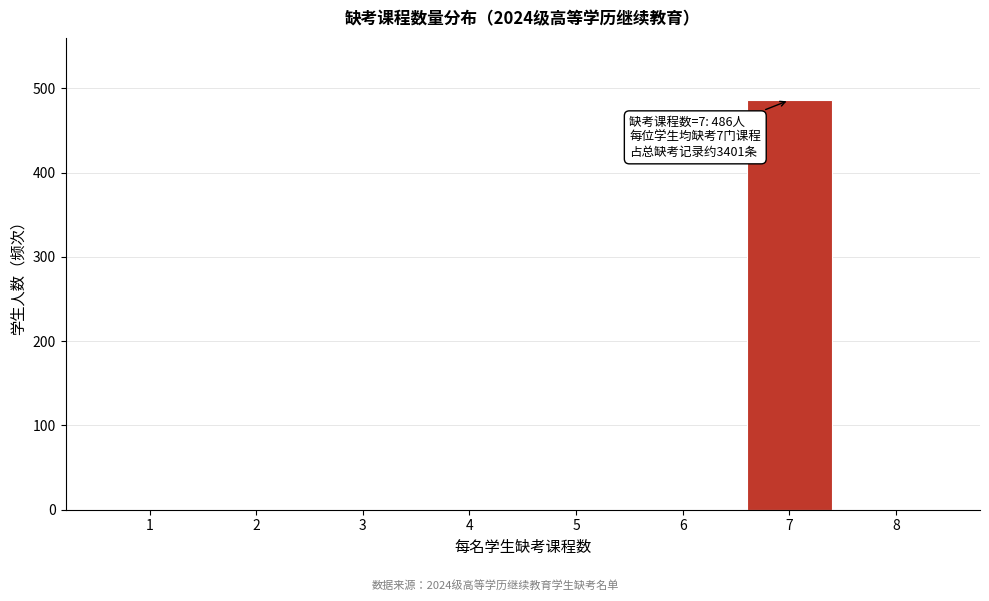

Which range on the x-axis has the tallest bar?

6.5 to 7.5